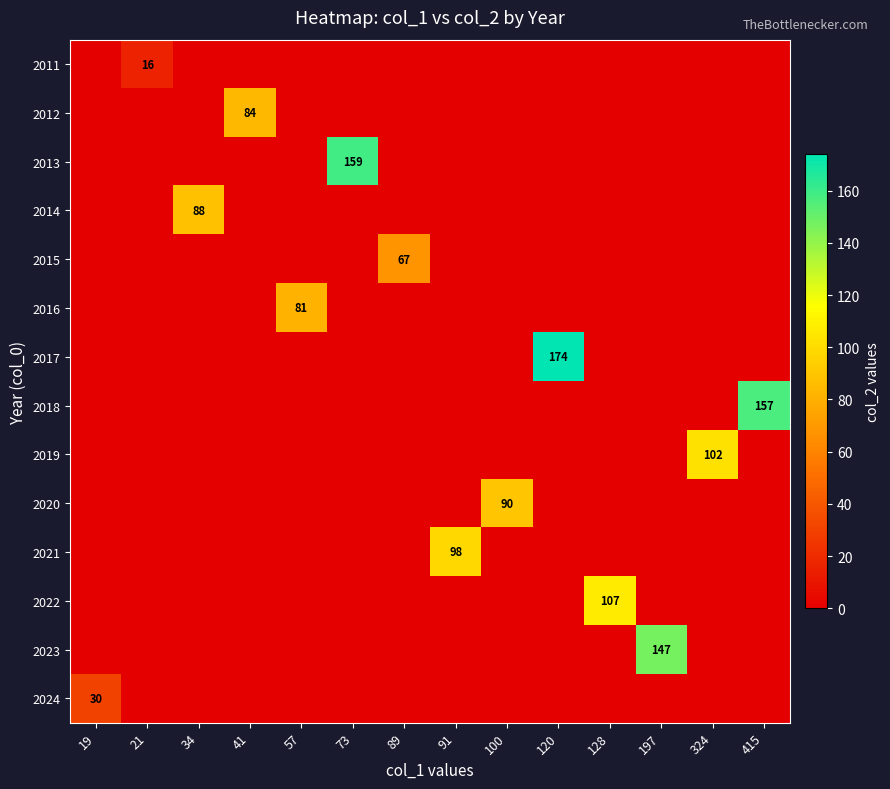

How many series are shown in this chart?

14